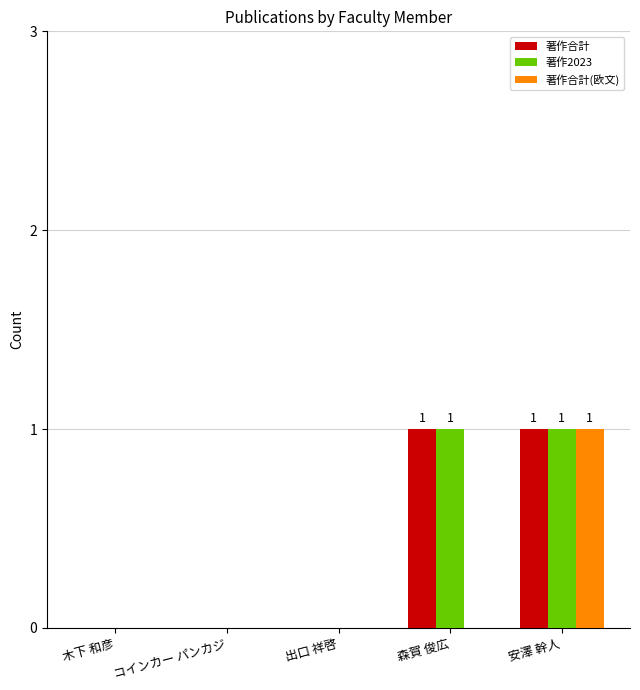

Does the chart contain stacked bars?

No